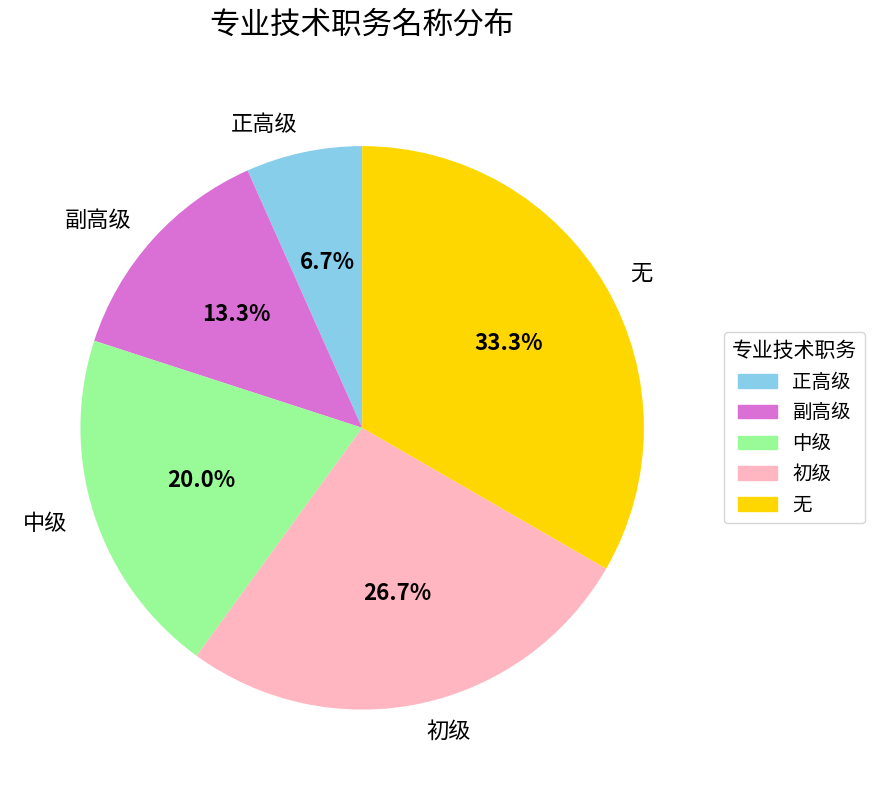

How many slices are in this pie chart?

5